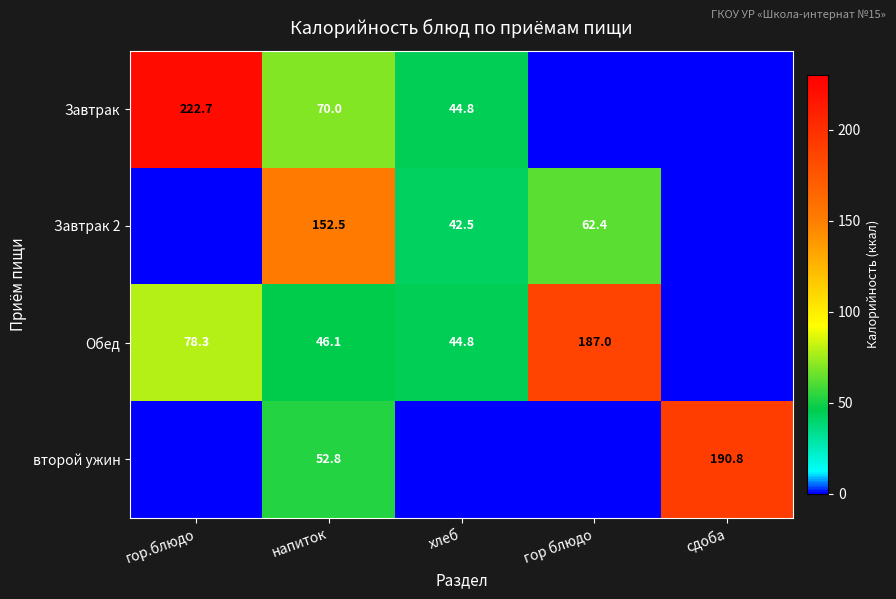

At напиток, list the series in order from largest to smallest.

Завтрак 2, Завтрак, второй ужин, Обед